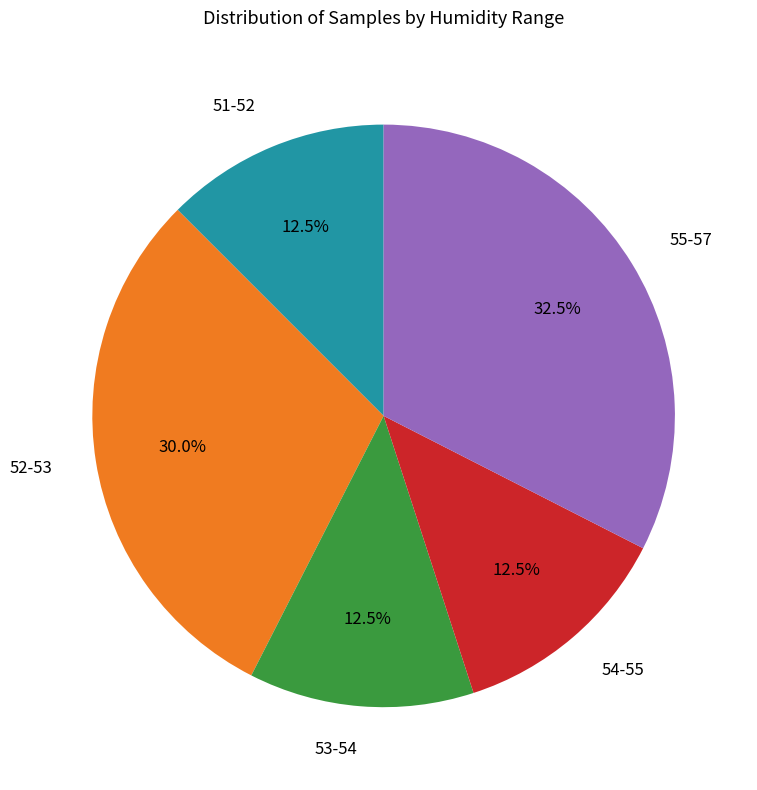

What is the largest slice in the pie chart?

55-57